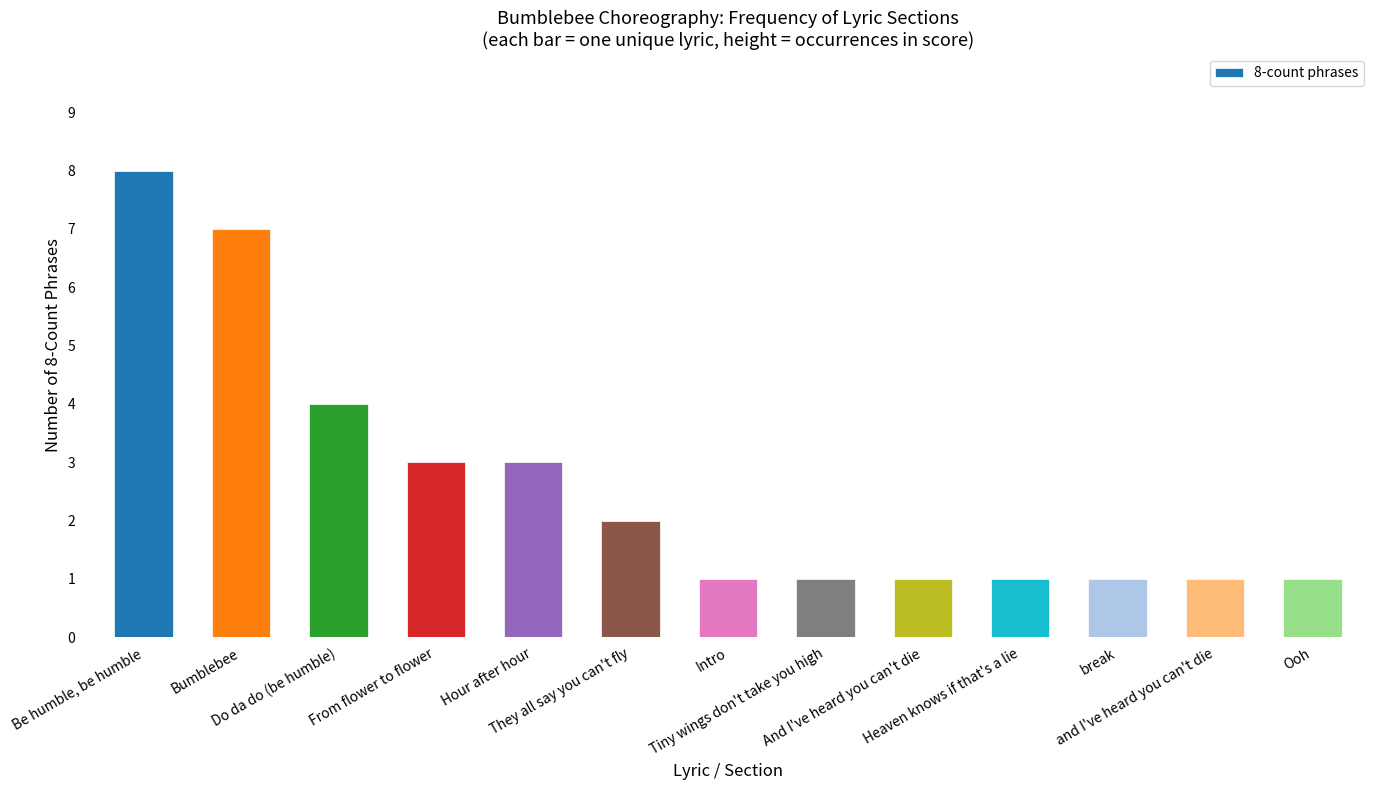

What is the difference between the maximum and second lowest values?

7